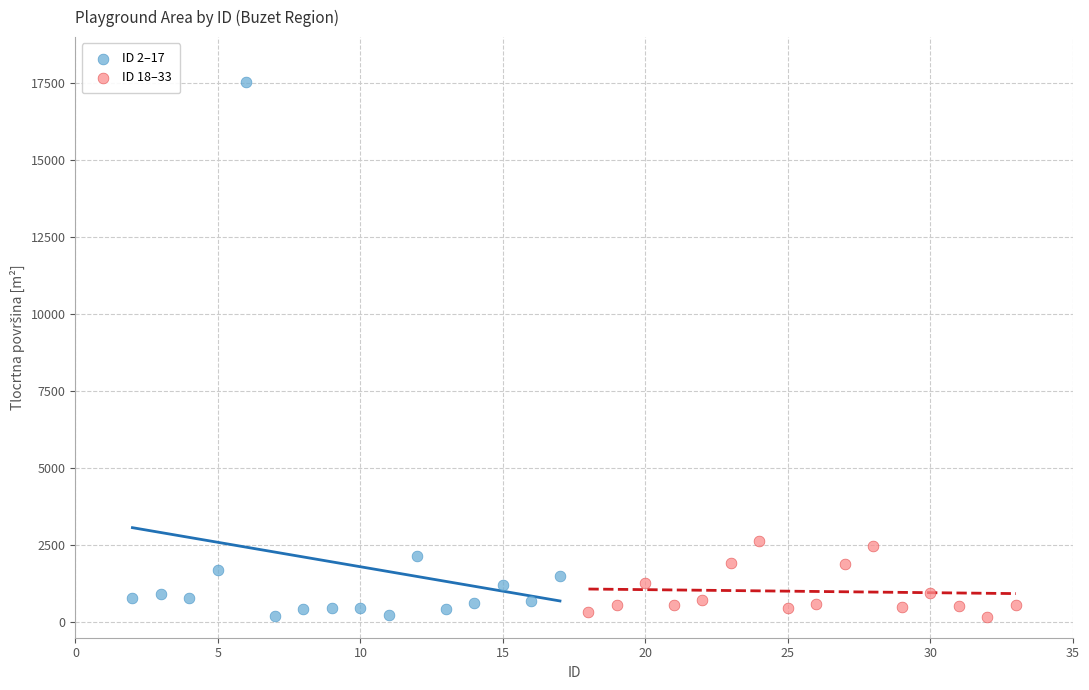

What are all the series names shown in the legend?

ID 2–17, ID 18–33